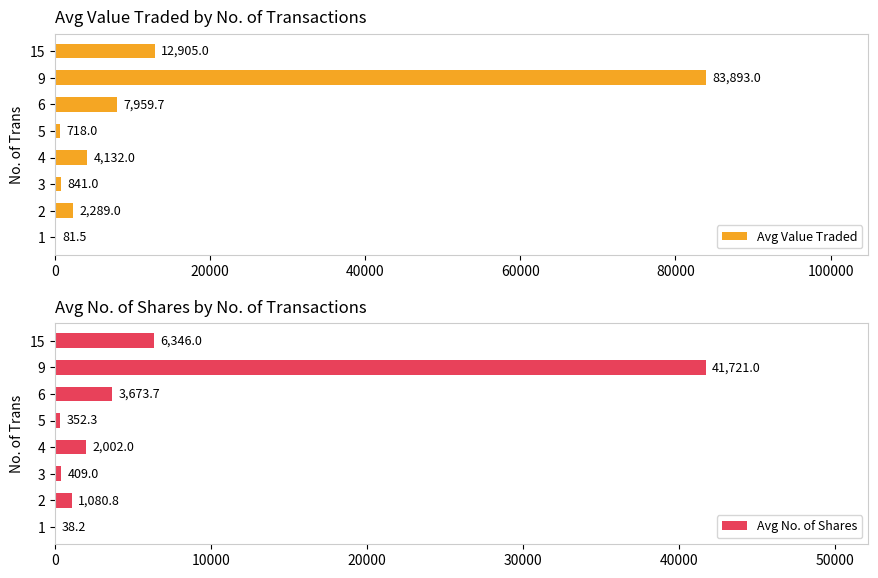

What is the approximate value of Avg Value Traded at 5?

718.0